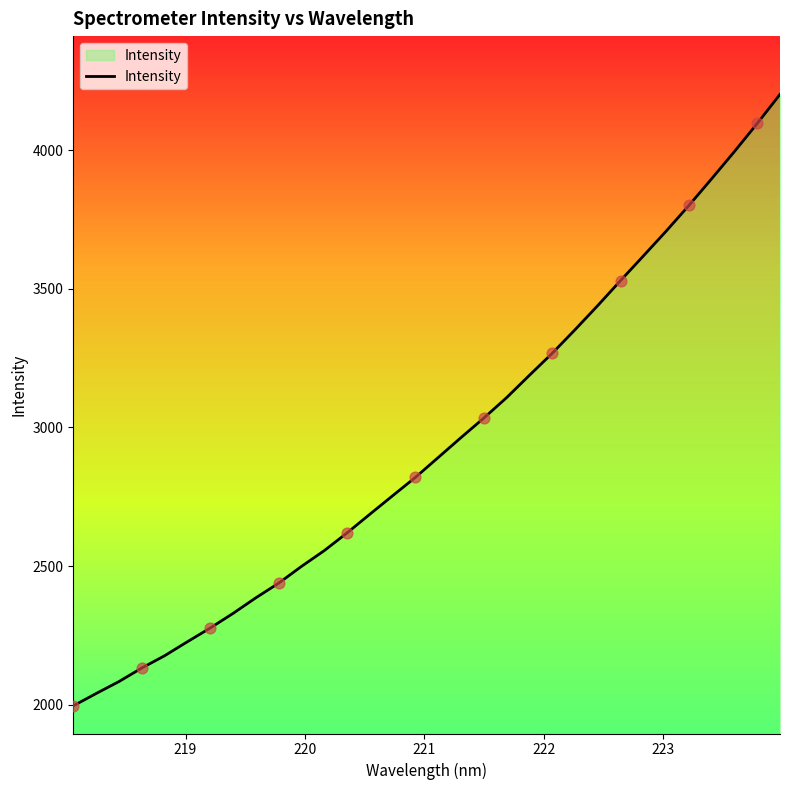

What is the minimum value shown in the chart?

1995.6